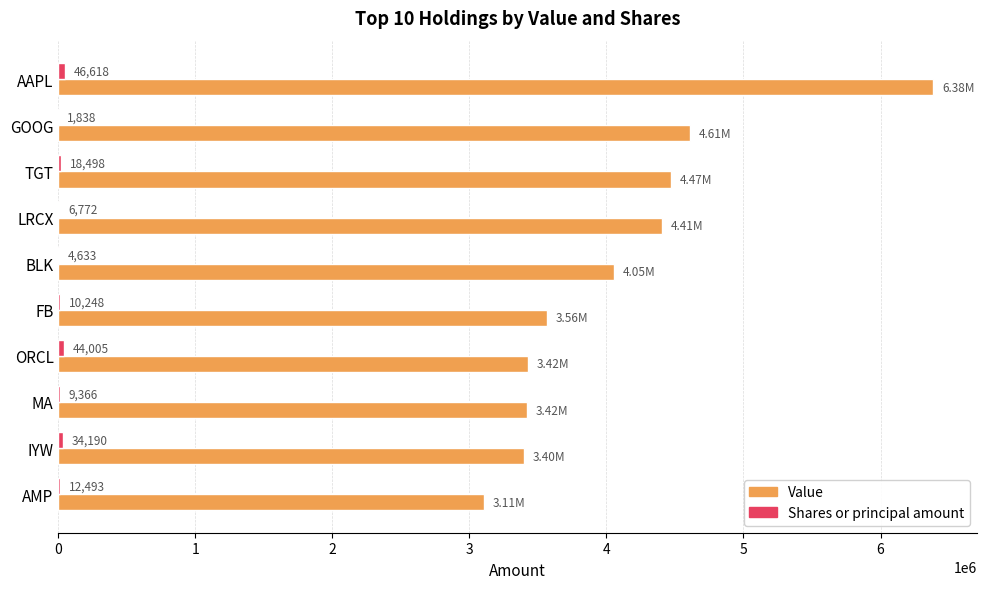

Which label corresponds to the largest value in the chart?

AAPL